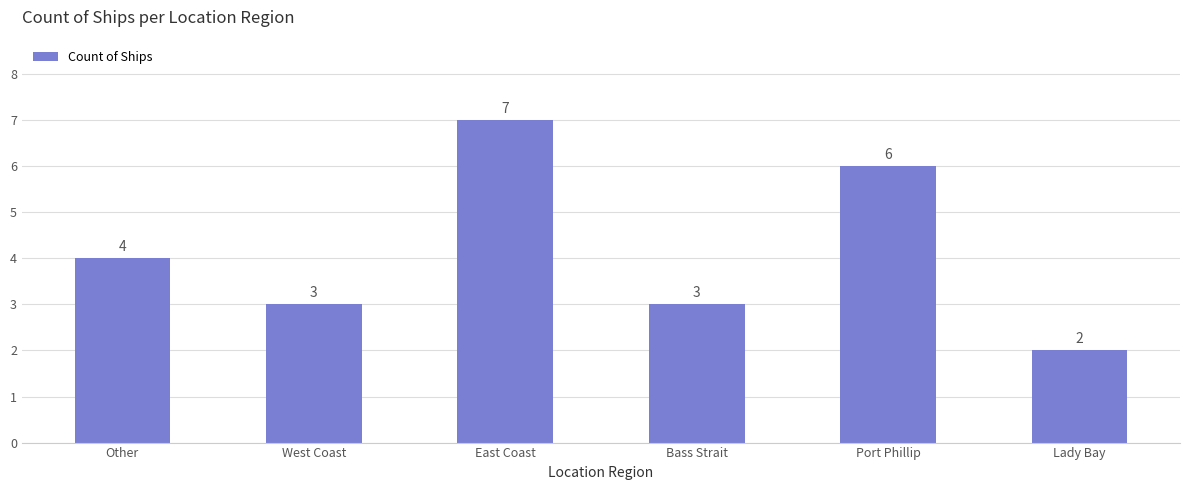

True or false: the data shows 2 at Lady Bay.

True